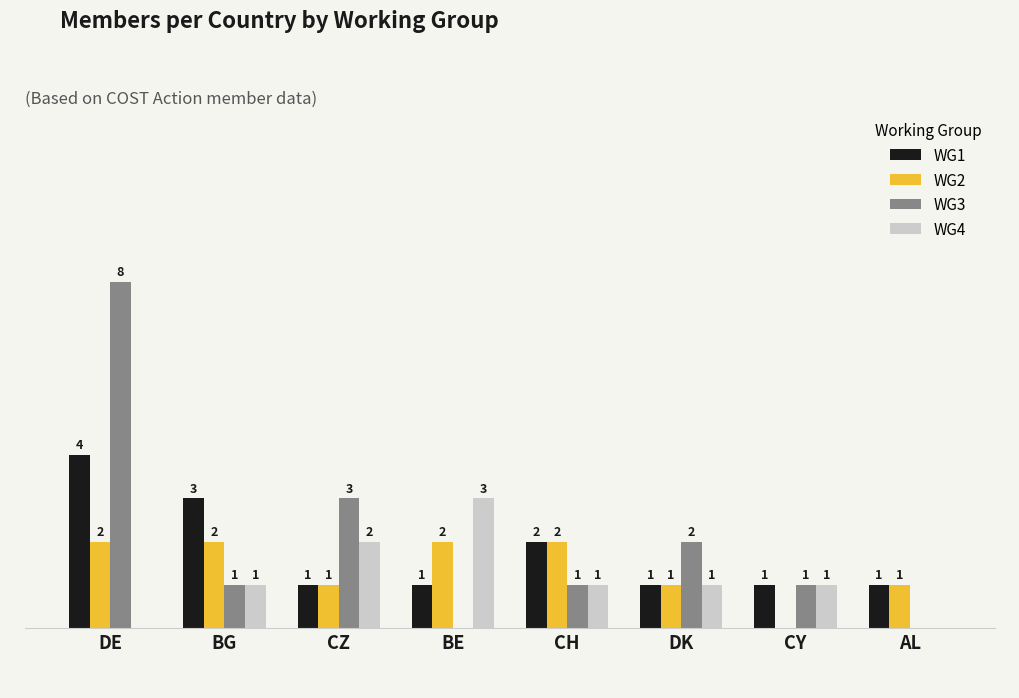

Between DE and CY, which series saw the biggest shift?

WG3